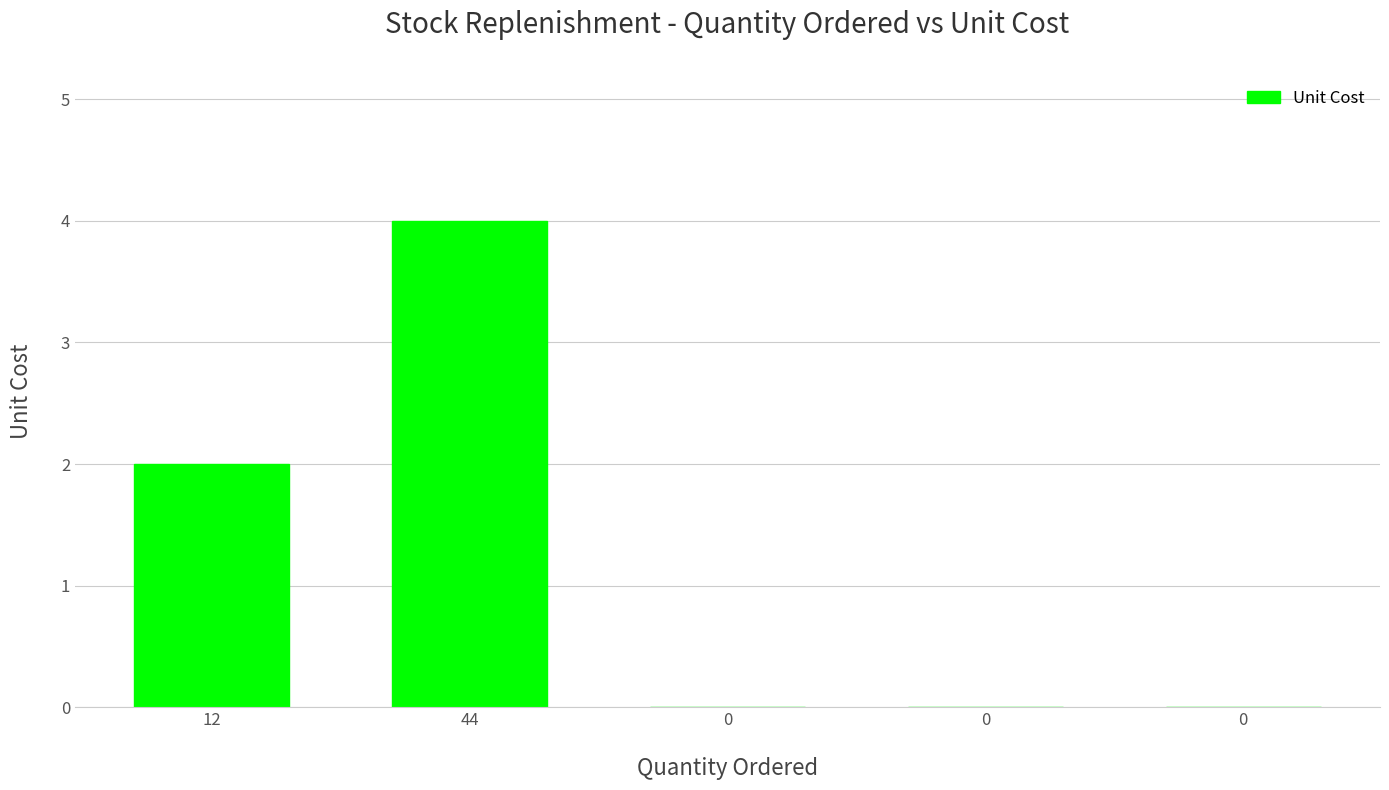

Reading left to right, what are all the values shown in this chart?

2	4	0	0	0